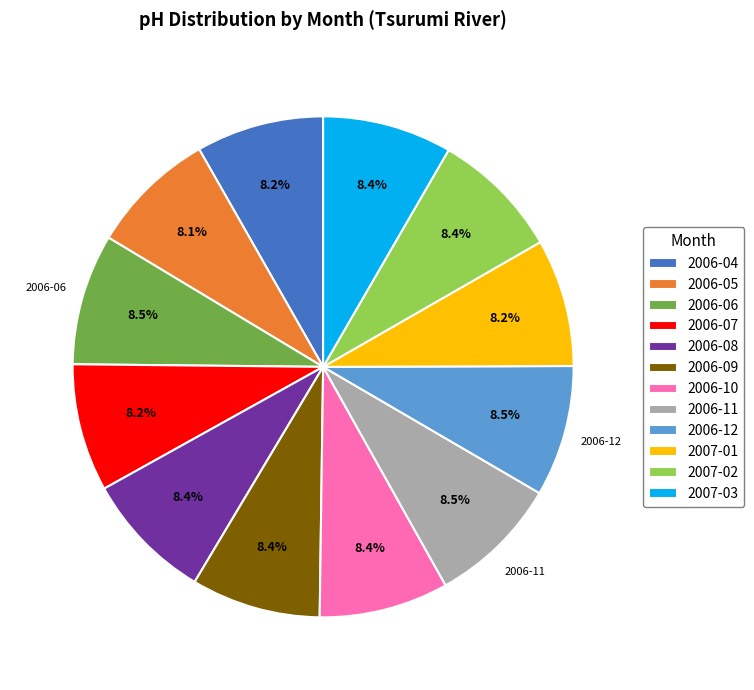

What is the ratio of the value at 2006-09 to the value at 2006-08?

1.0